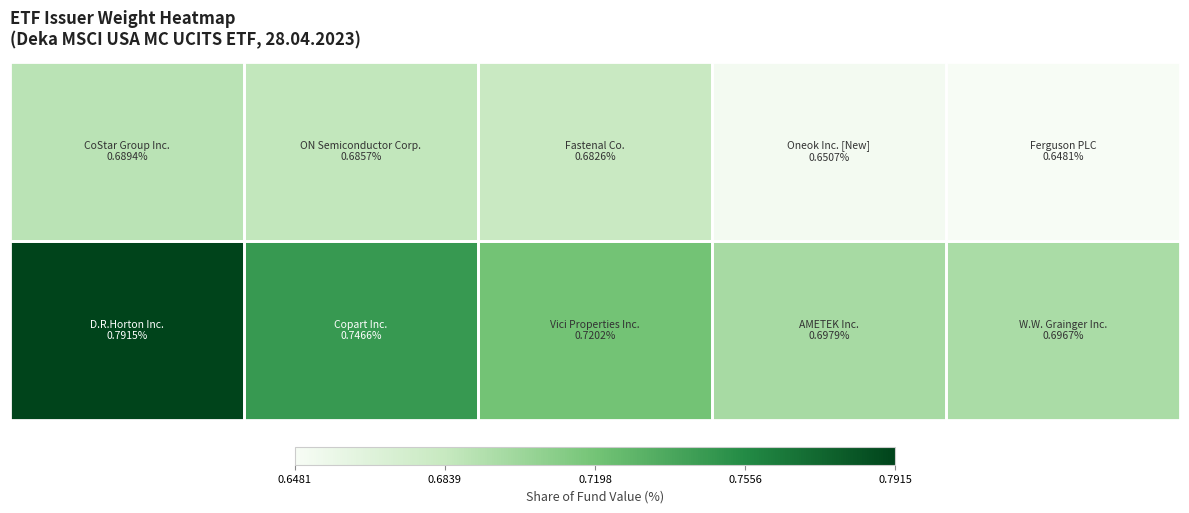

How many distinct data groups are displayed?

2